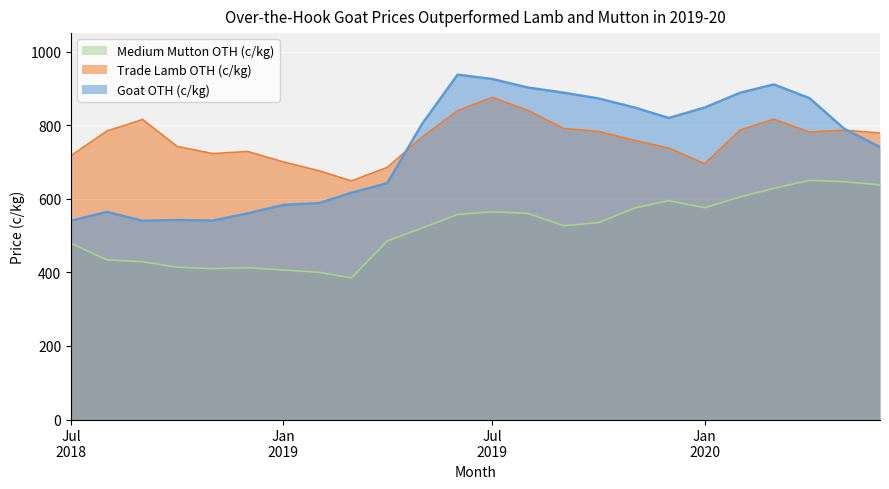

True or false: Goat OTH (c/kg) and Medium Mutton OTH (c/kg) cross at least once.

False